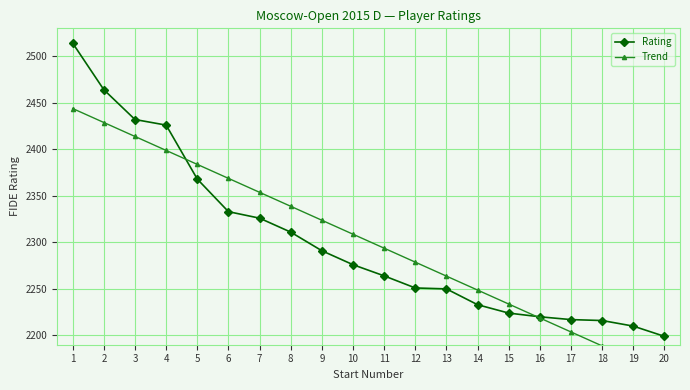

After their last crossing, which series has the higher values: Rating or Trend?

Rating